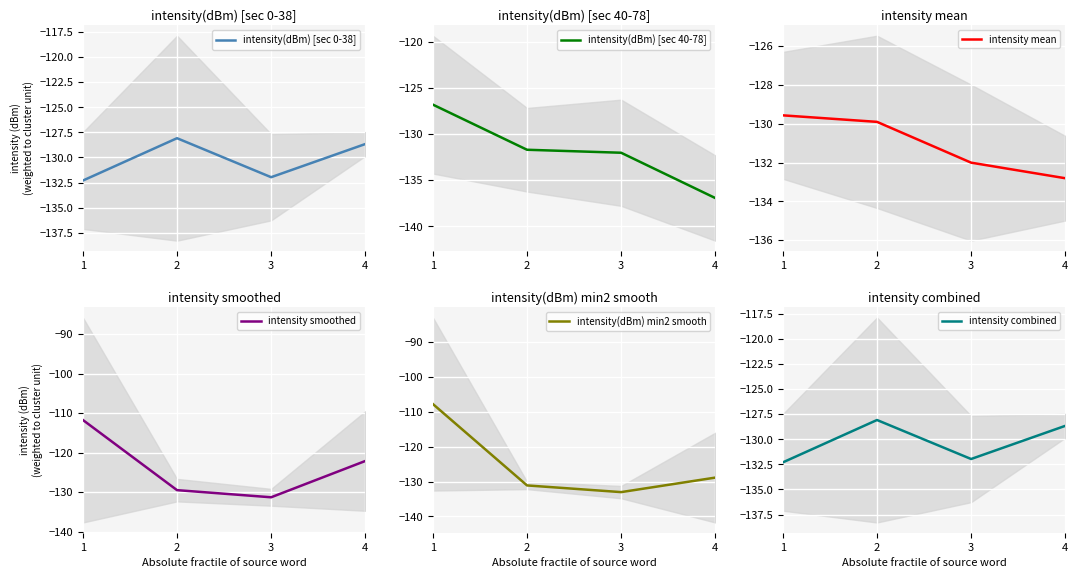

Rank the series at 3 from highest to lowest value.

intensity smoothed, intensity(dBm) [sec 0-38], intensity combined, intensity mean, intensity(dBm) [sec 40-78], intensity(dBm) min2 smooth